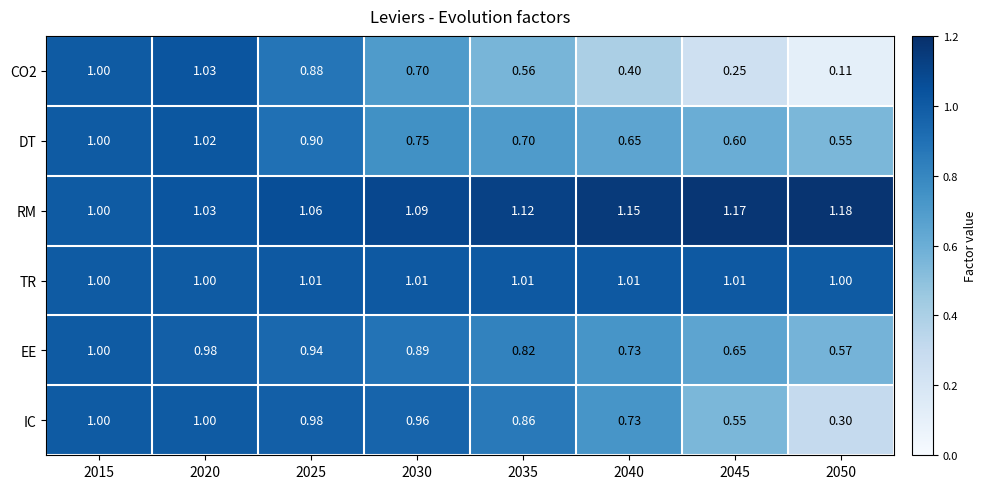

Which series has the largest total across all categories?

RM